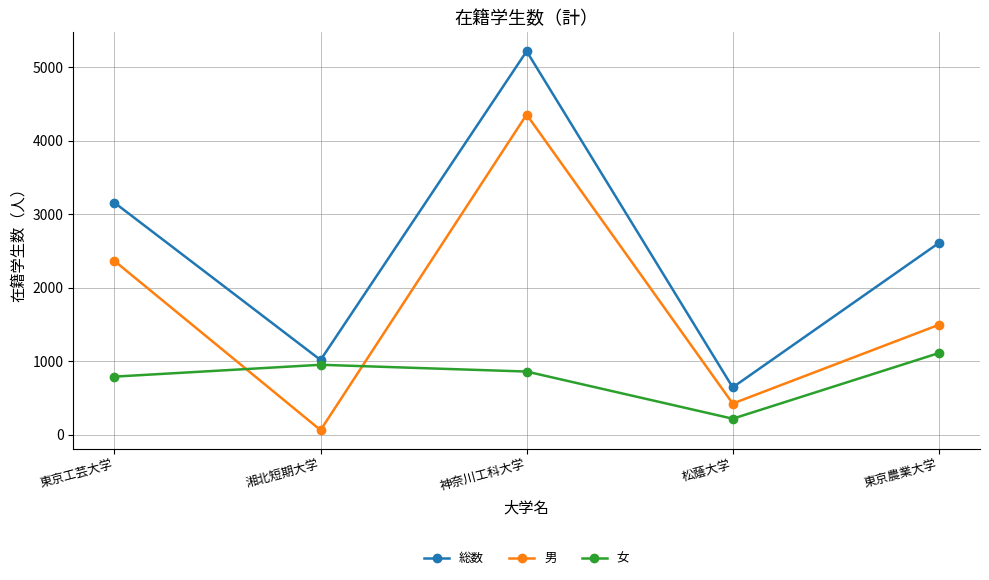

What is the spread (max minus min) of values at 神奈川工科大学?

4354